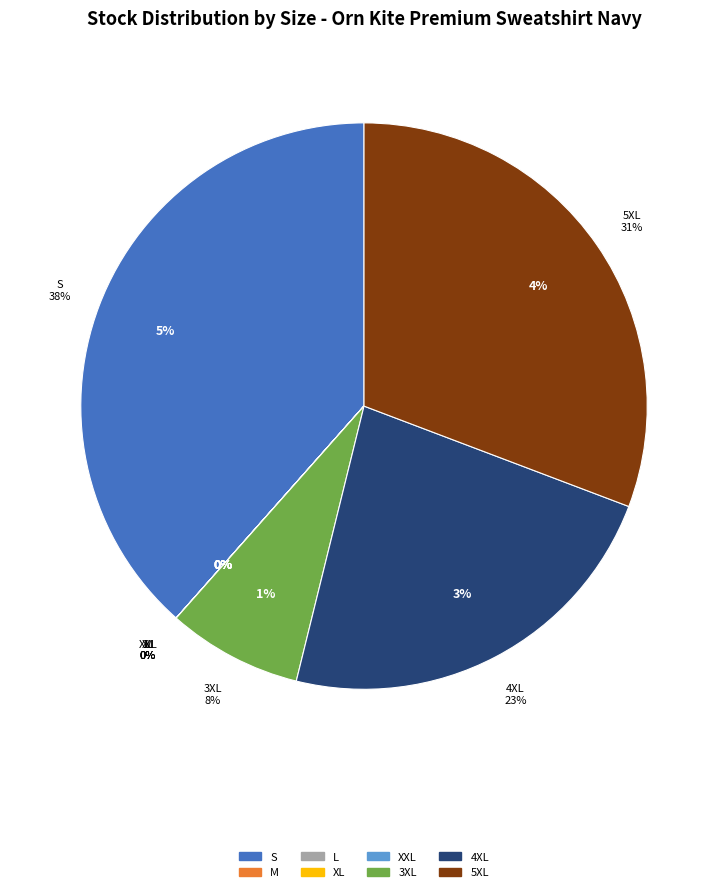

What is the total percentage of XL and 3XL?

7.7%